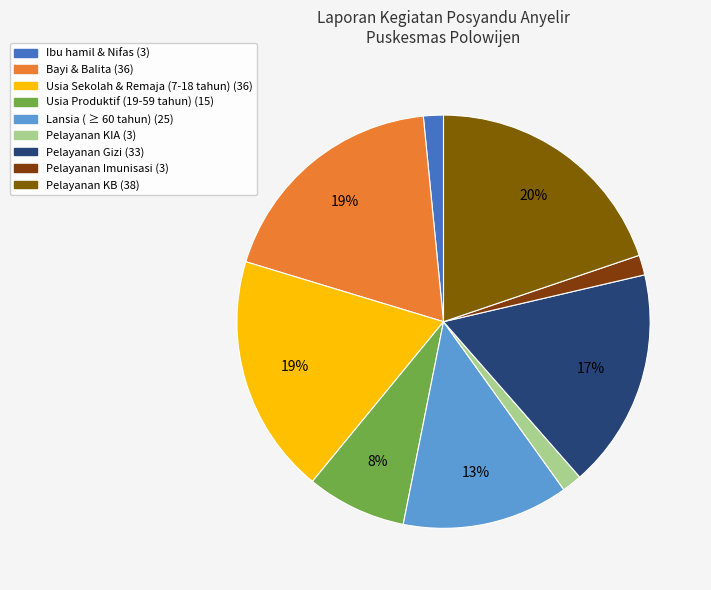

What is the largest slice in the pie chart?

Pelayanan KB